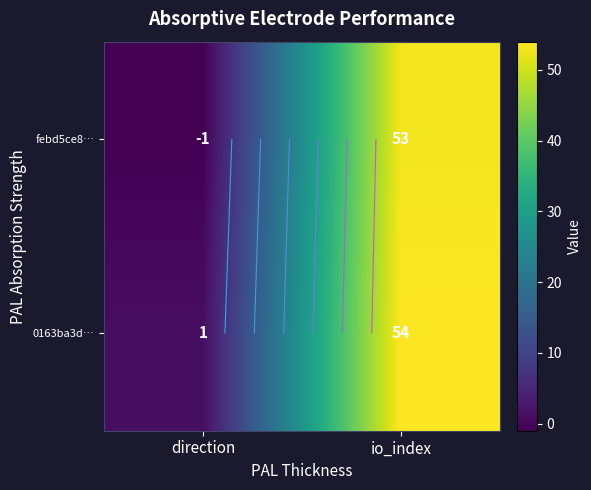

At which label does 0163ba3d… reach its minimum?

direction